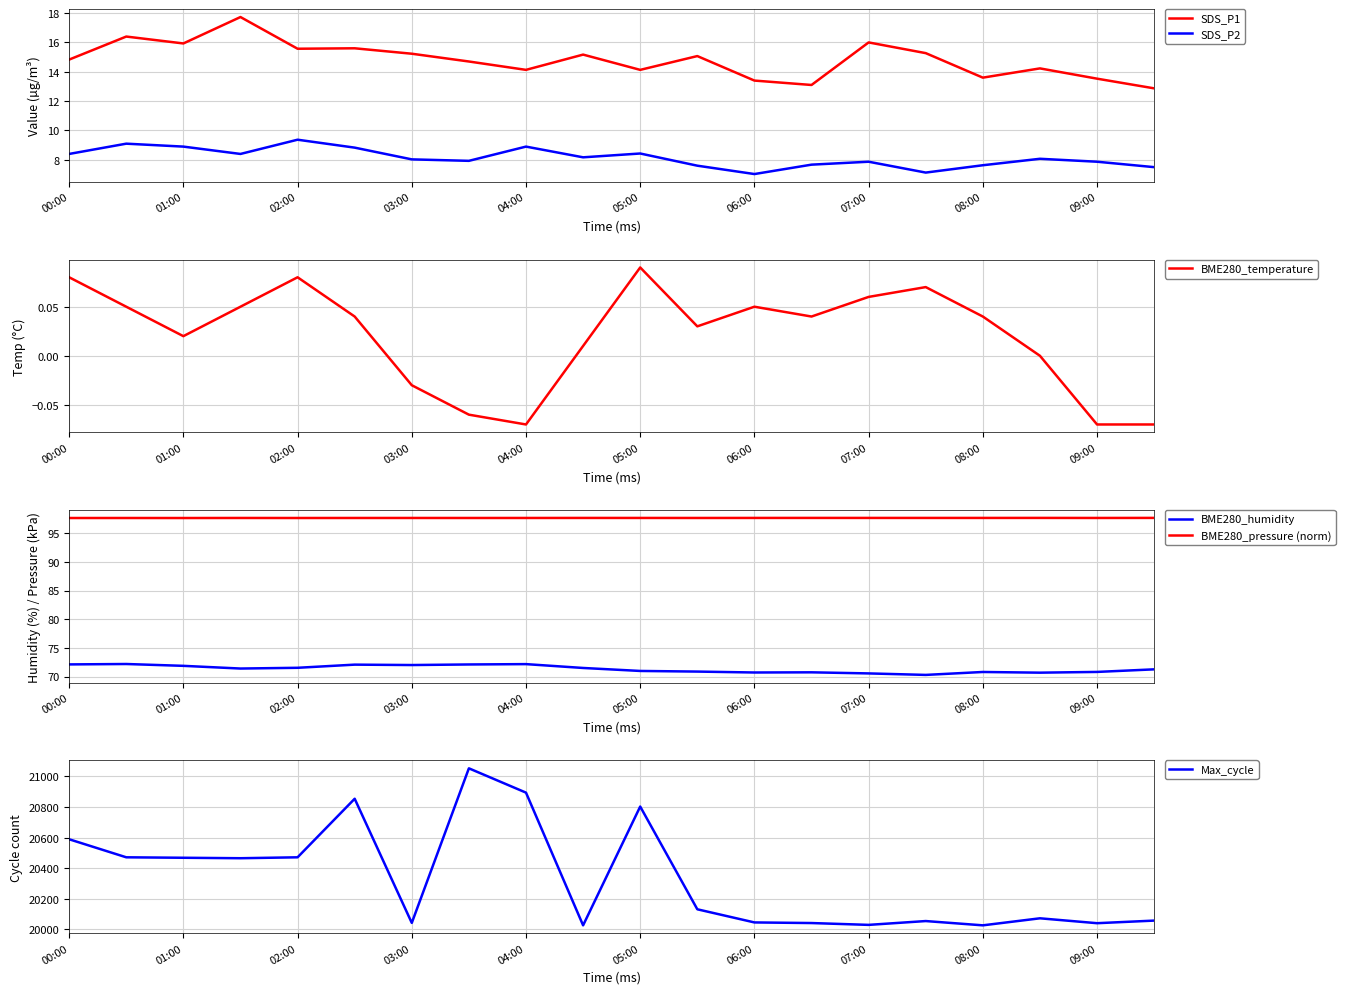

Is it true that BME280_temperature equals 0.0 at 02:00?

False